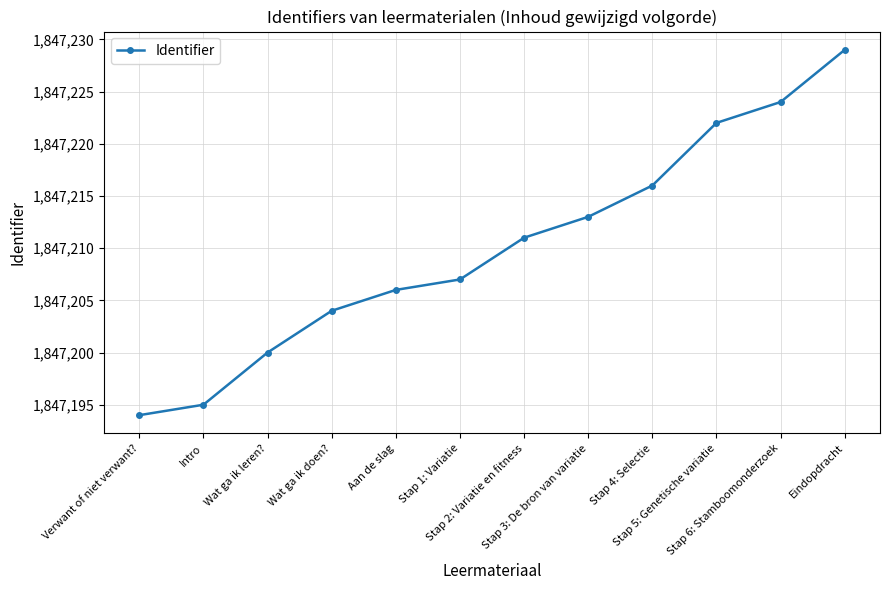

Is it true that the value at Wat ga ik leren? is 1847200?

True